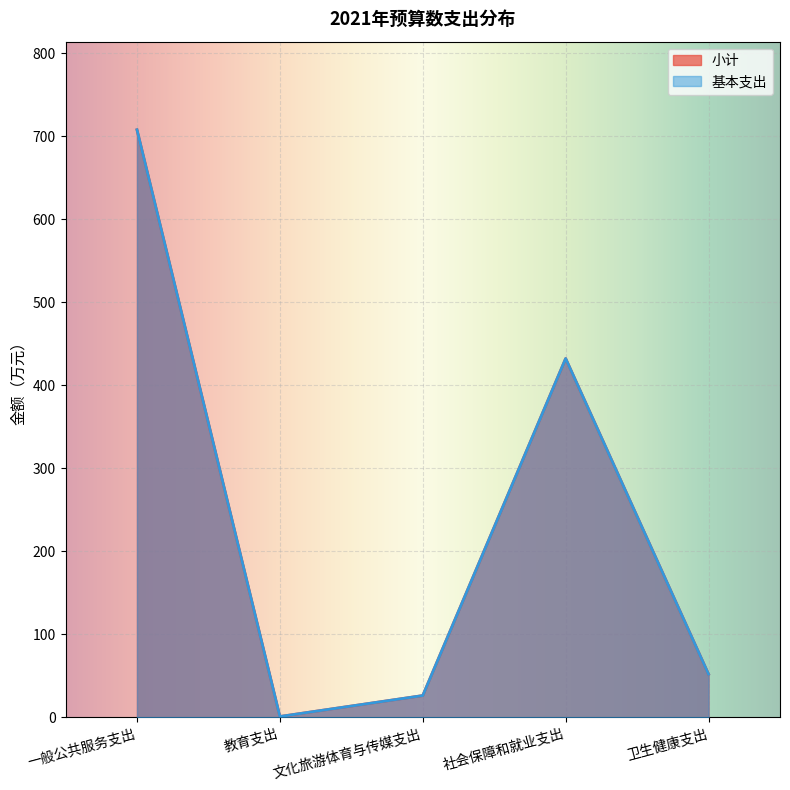

Is the value of 小计 at 文化旅游体育与传媒支出 greater than the value of 基本支出 at 社会保障和就业支出?

No